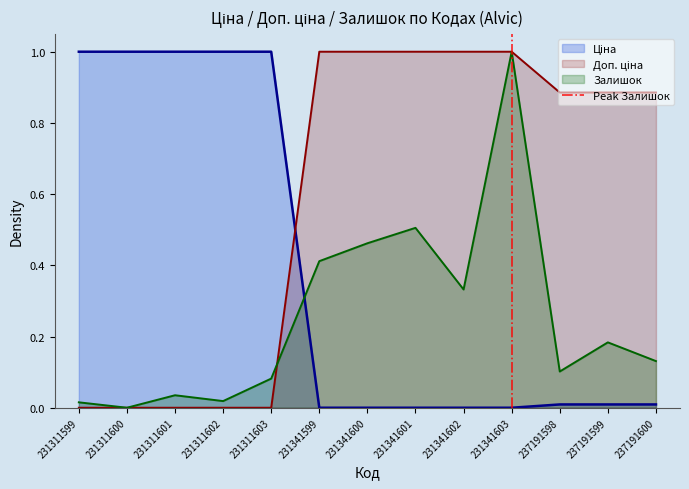

True or false: Залишок has a value of 0.7 at 231311600.

False